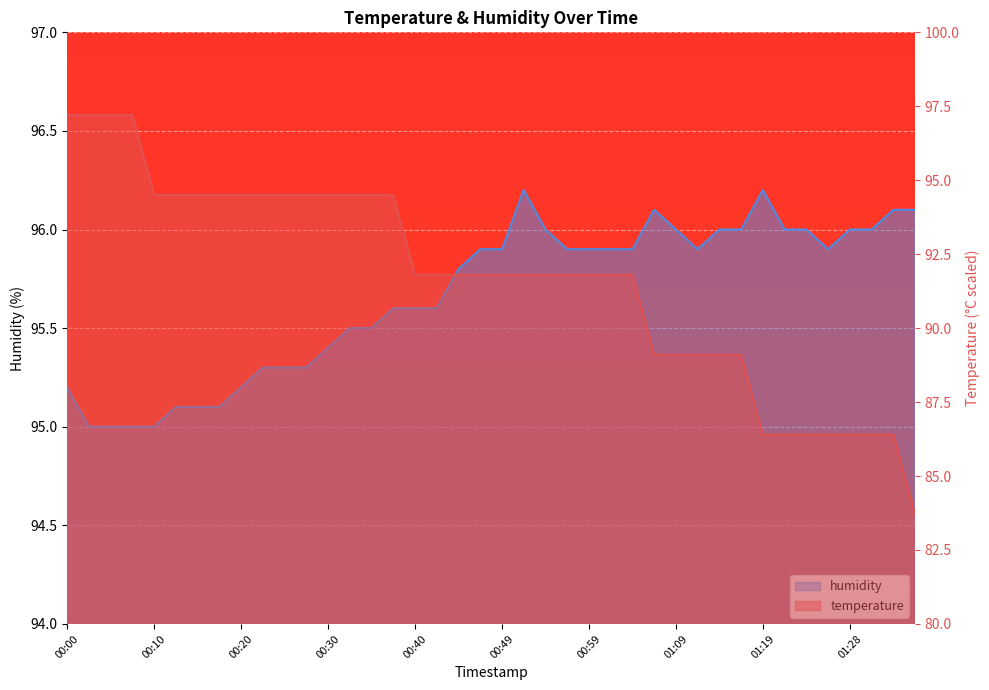

Rank the categories by temperature value from lowest to highest.

01:36, 01:19, 01:21, 01:23, 01:26, 01:28, 01:31, 01:33, 01:06, 01:09, 01:11, 01:14, 01:16, 00:40, 00:42, 00:44, 00:47, 00:49, 00:52, 00:54, 00:57, 00:59, 01:02, 01:04, 00:10, 00:13, 00:15, 00:18, 00:20, 00:22, 00:25, 00:27, 00:30, 00:32, 00:35, 00:37, 00:00, 00:02, 00:05, 00:08